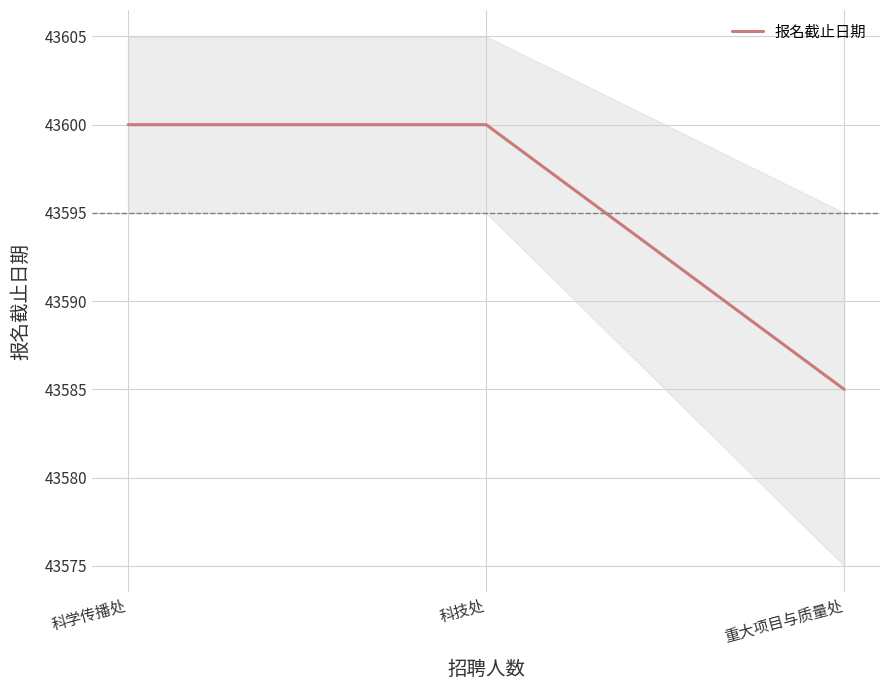

Reading left to right, extract all data points from this chart.

43600	43600	43585